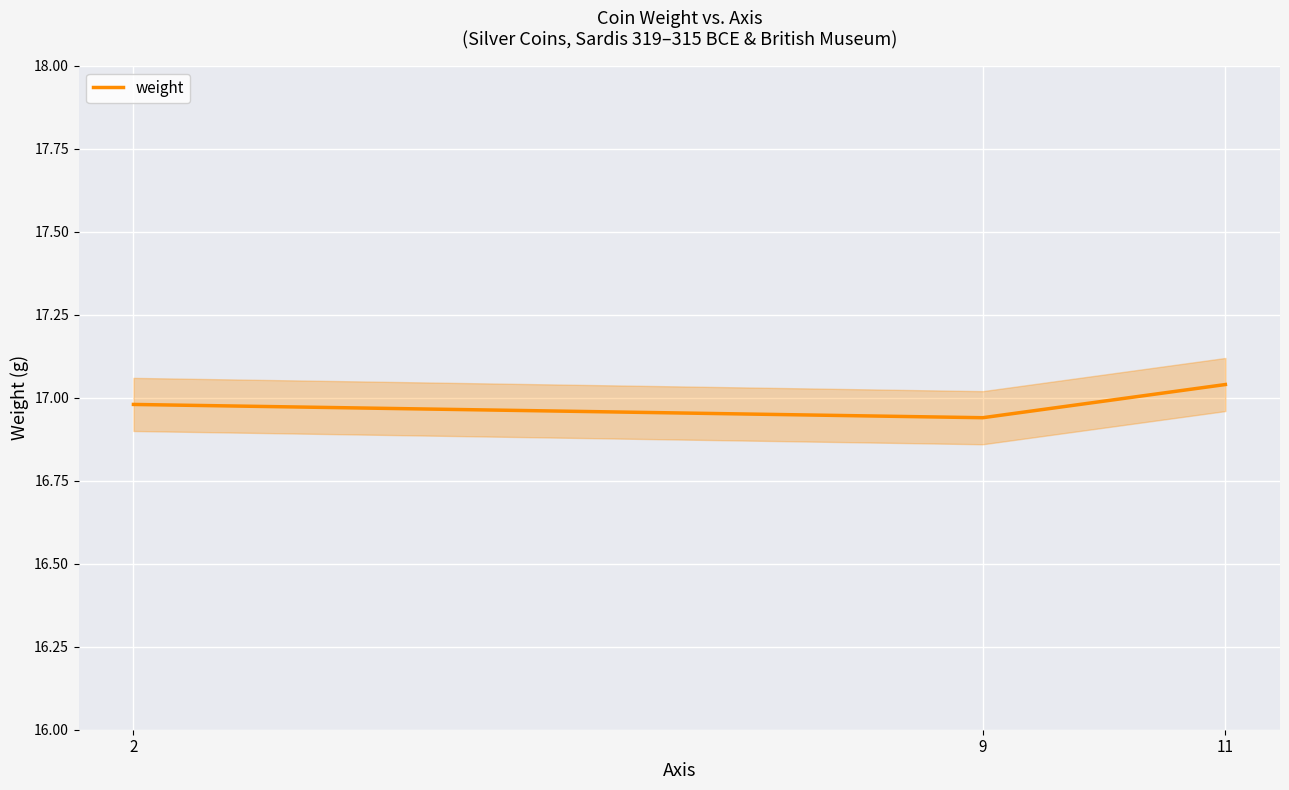

Count the number of data series in this chart.

1